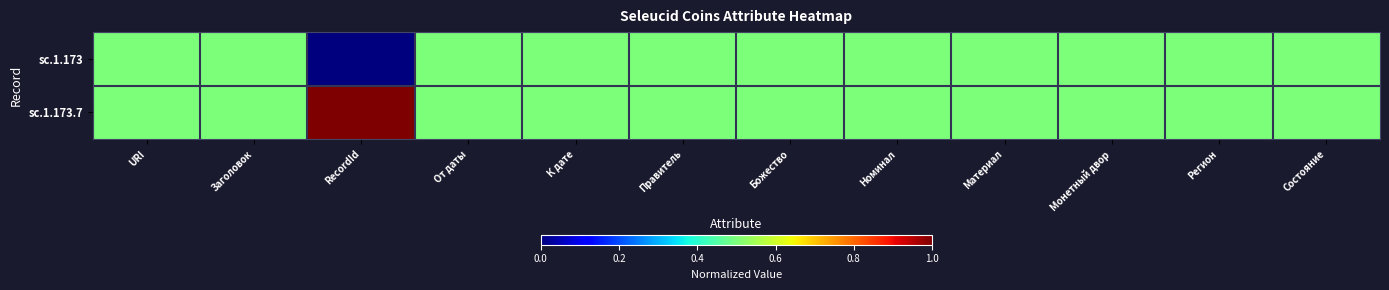

Reading left to right, list all the values displayed in this chart.

sc.1.173: URI=0.5	Заголовок=0.5	RecordId=0.0	От даты=0.5	К дате=0.5	Правитель=0.5	Божество=0.5	Номинал=0.5	Материал=0.5	Монетный двор=0.5	Регион=0.5	Состояние=0.5
sc.1.173.7: URI=0.5	Заголовок=0.5	RecordId=1.0	От даты=0.5	К дате=0.5	Правитель=0.5	Божество=0.5	Номинал=0.5	Материал=0.5	Монетный двор=0.5	Регион=0.5	Состояние=0.5